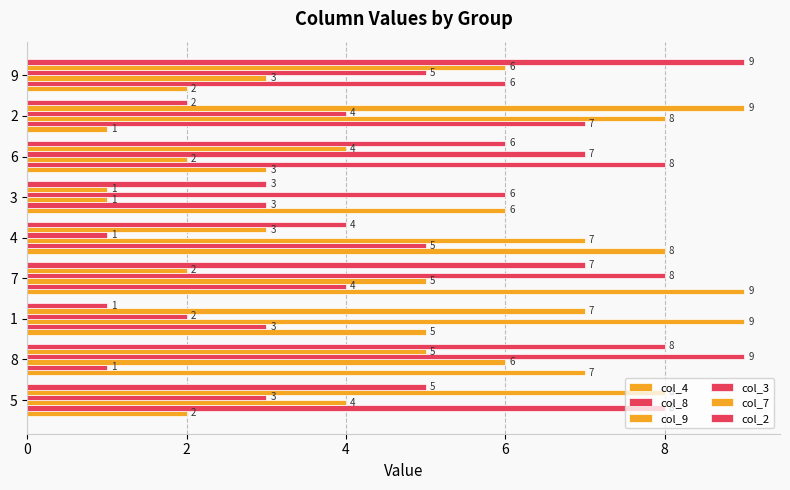

How many distinct data groups are displayed?

6